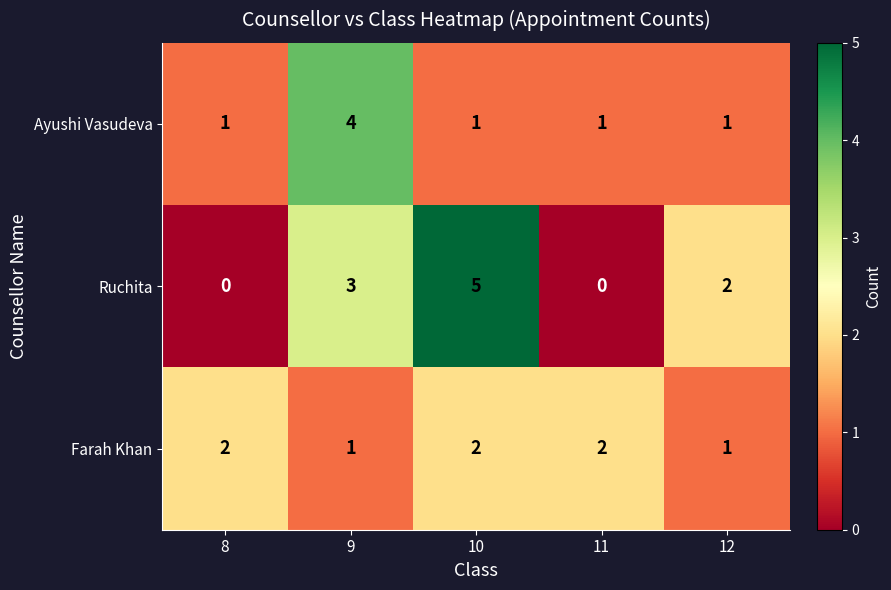

Rank the series at 11 from highest to lowest value.

Farah Khan, Ayushi Vasudeva, Ruchita